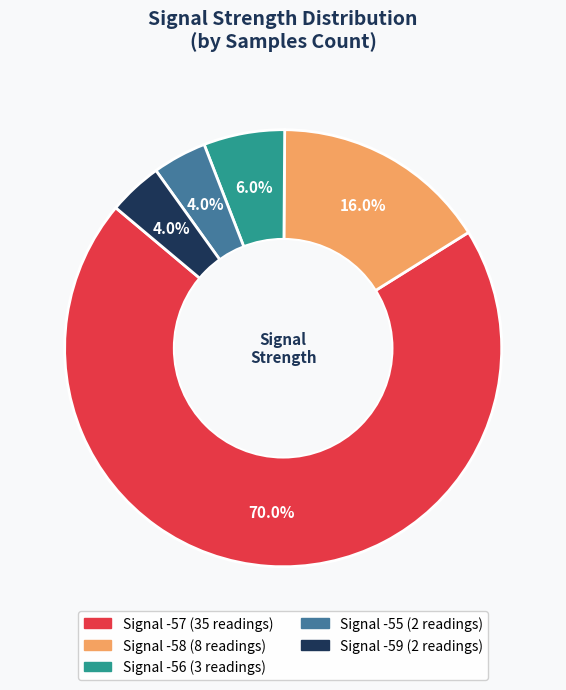

Does any single category account for the majority?

Yes